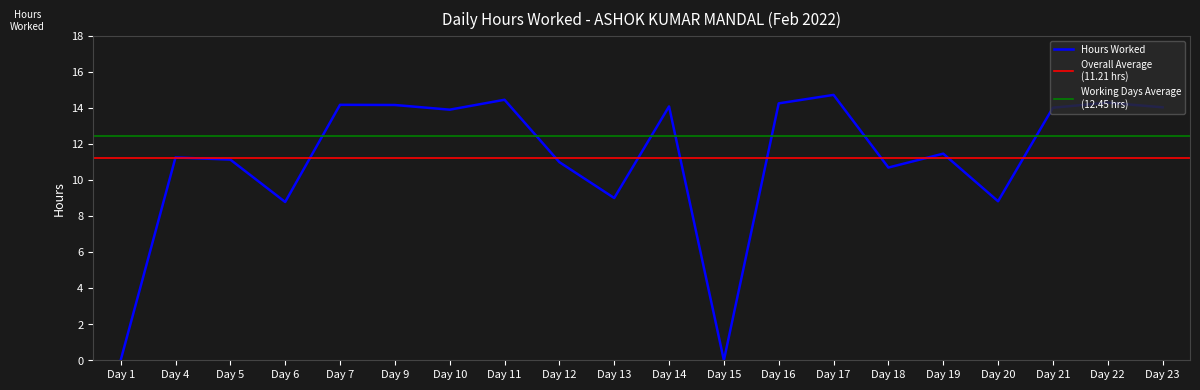

Reading left to right, transcribe all the data shown in this chart.

0.0	11.2	11.1	8.8	14.2	14.2	13.9	14.4	11.0	9.0	14.1	0.0	14.2	14.7	10.7	11.5	8.8	14.0	14.3	14.0